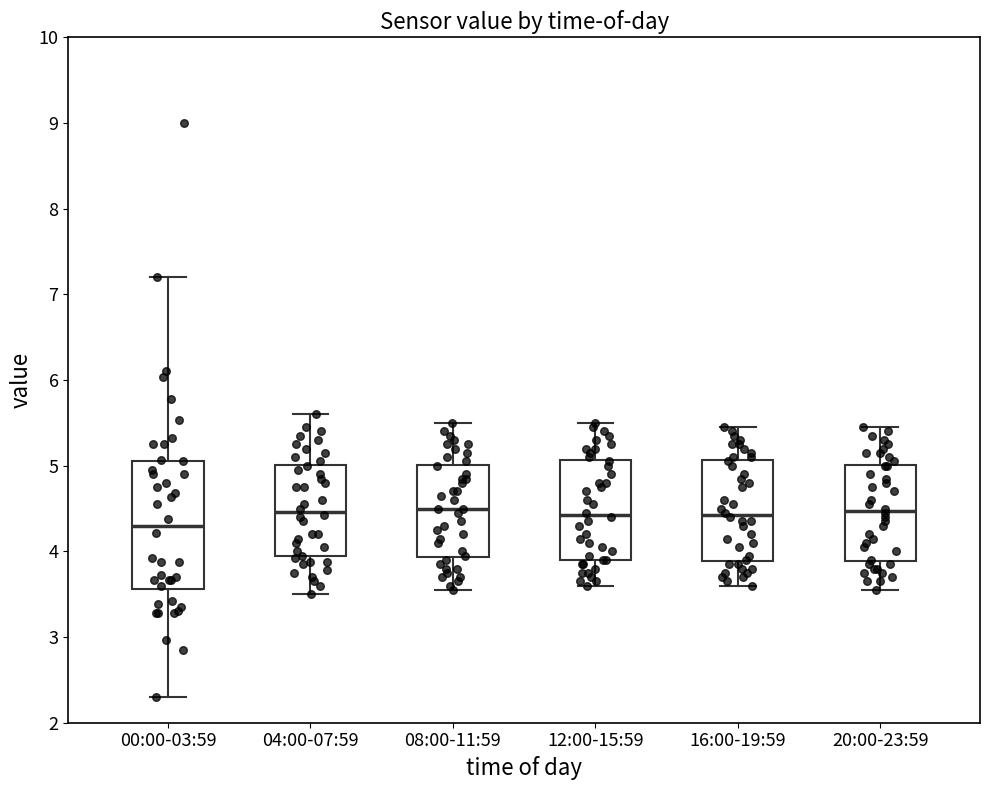

Reading left to right, transcribe this box plot: for each box, give where its median line is, the range the box spans, and where its two whiskers end, as read against the y-axis. The values are not printed on the chart, so give them approximately, as read against the axis.

00:00-03:59: median 4.3, box 3.6 to 5.1, whiskers 2.3 to 7.2
04:00-07:59: median 4.5, box 3.9 to 5.0, whiskers 3.5 to 5.6
08:00-11:59: median 4.5, box 3.9 to 5.0, whiskers 3.6 to 5.5
12:00-15:59: median 4.4, box 3.9 to 5.1, whiskers 3.6 to 5.5
16:00-19:59: median 4.4, box 3.9 to 5.1, whiskers 3.6 to 5.5
20:00-23:59: median 4.5, box 3.9 to 5.0, whiskers 3.6 to 5.5